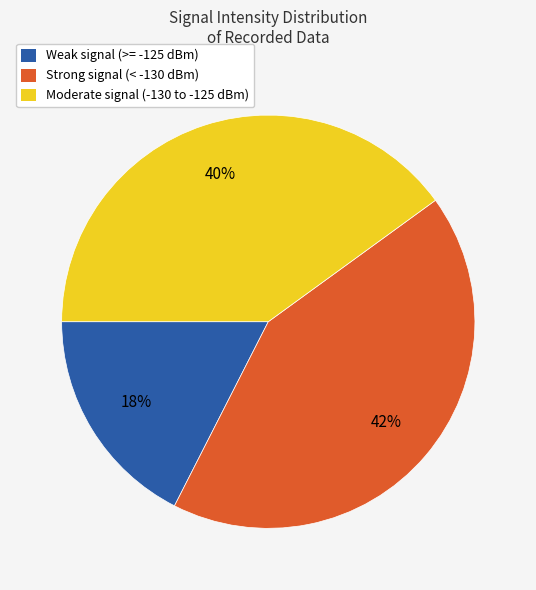

True or false: Weak signal (>= -125 dBm) accounts for 27% of the total.

False